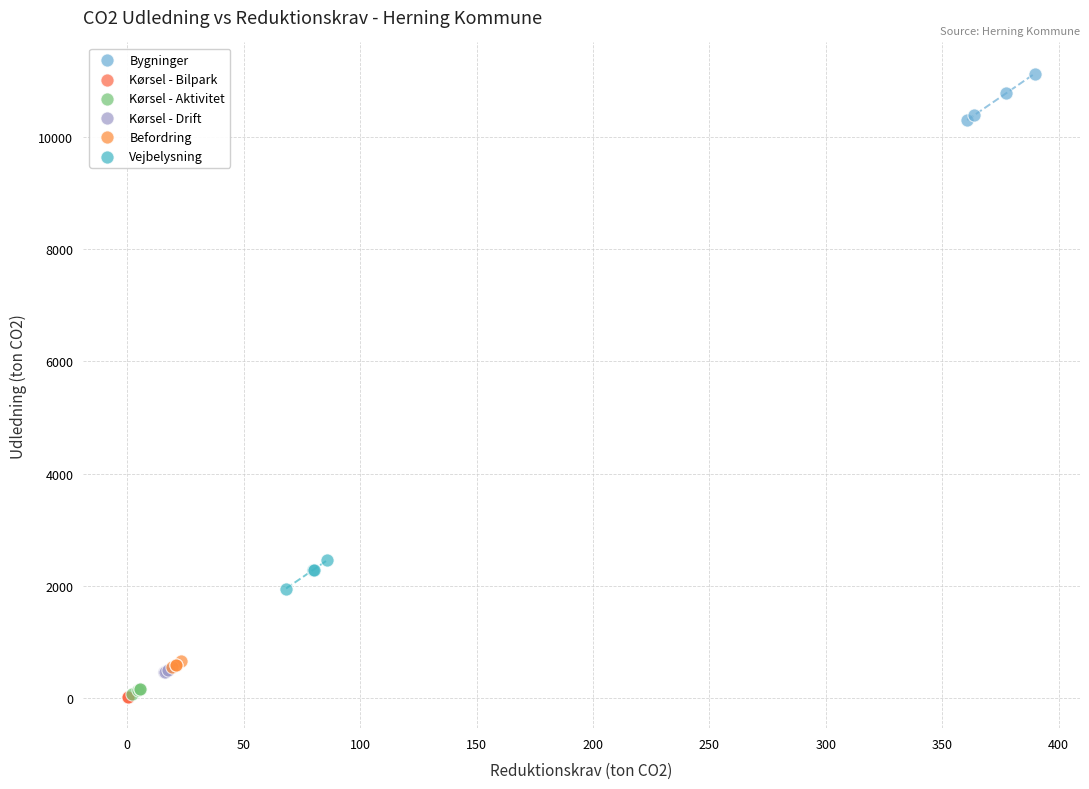

Which series reaches the maximum Y coordinate?

Bygninger